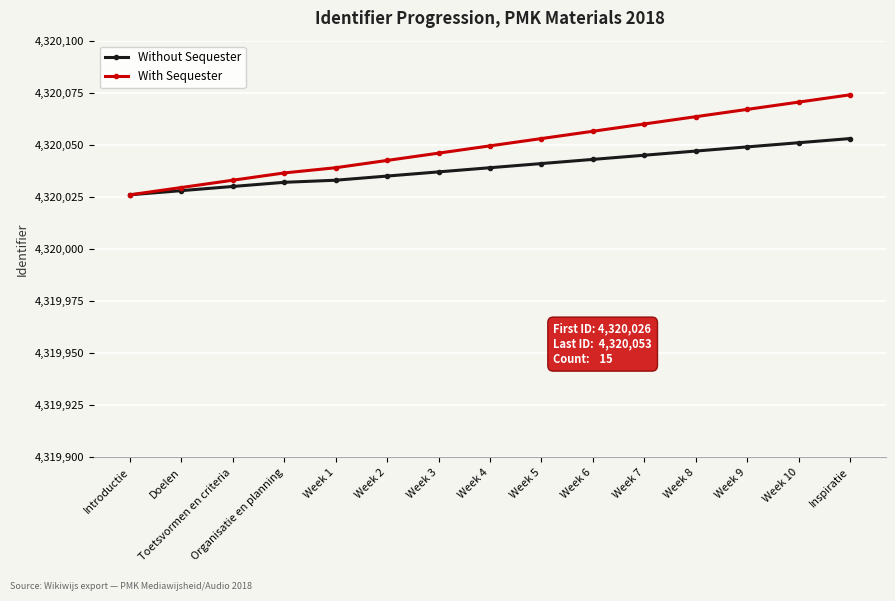

The value of With Sequester at Week 9 is 4320067.0. True or false?

True